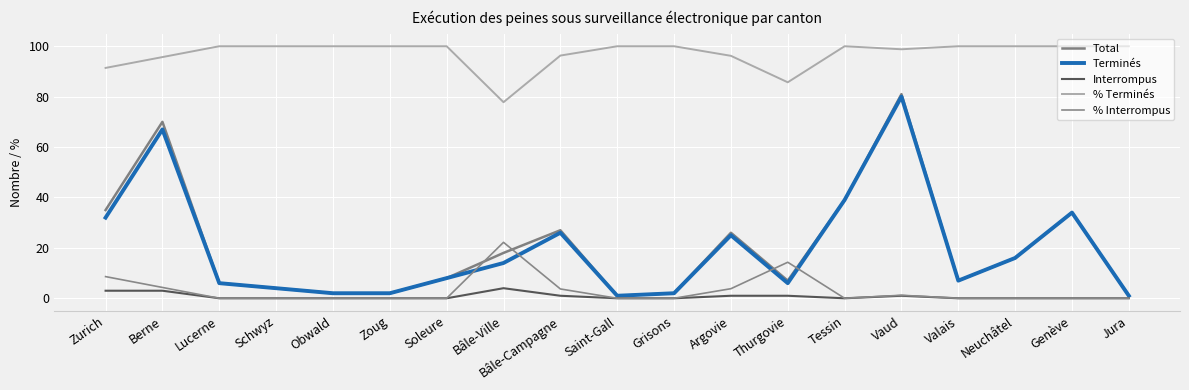

The value of % Terminés at Berne is 43.0. True or false?

False